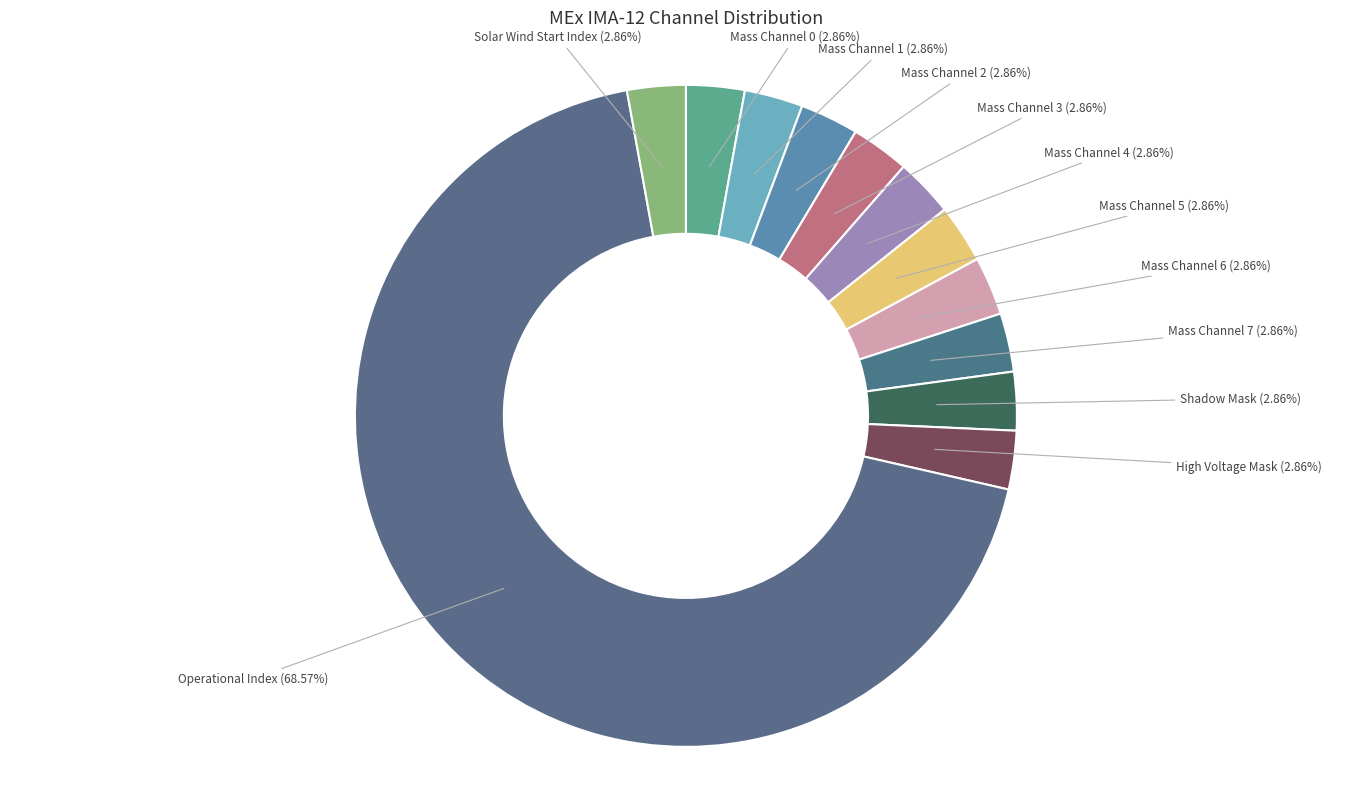

What is the largest slice in the pie chart?

Operational Index